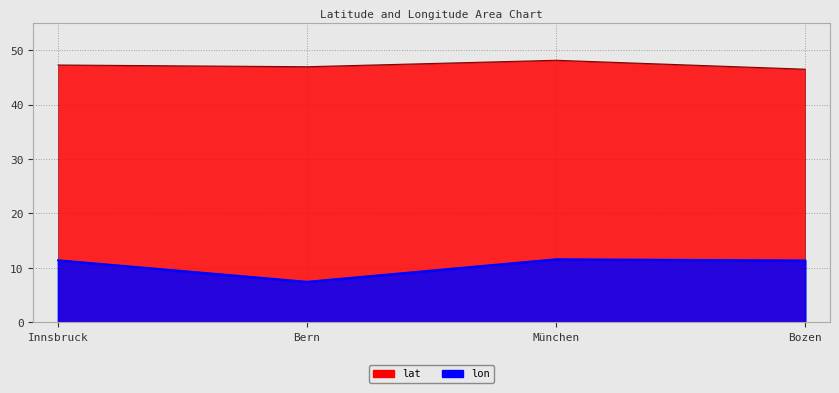

Reading right to left, transcribe all the data shown in this chart.

lat: 46.5	48.1	47.0	47.3
lon: 11.4	11.6	7.4	11.4